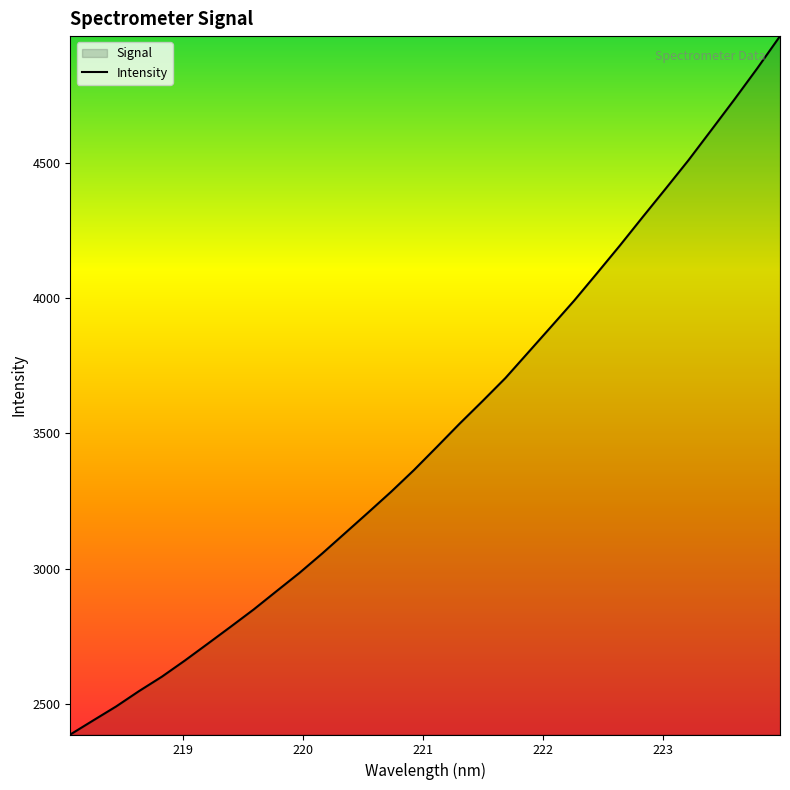

What is the smallest value displayed?

2386.3